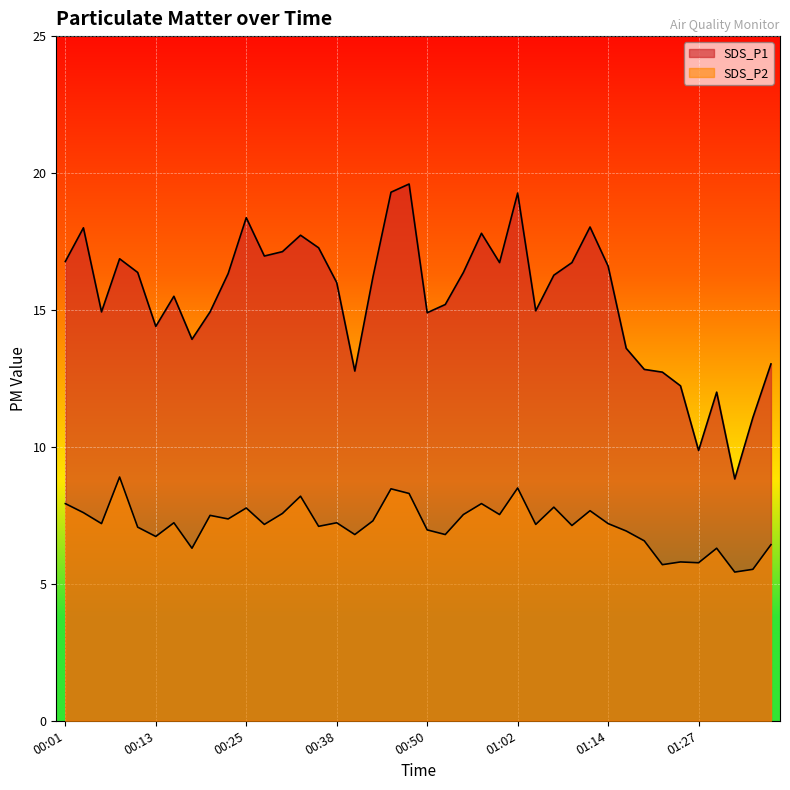

True or false: SDS_P1 and SDS_P2 cross at least once.

False